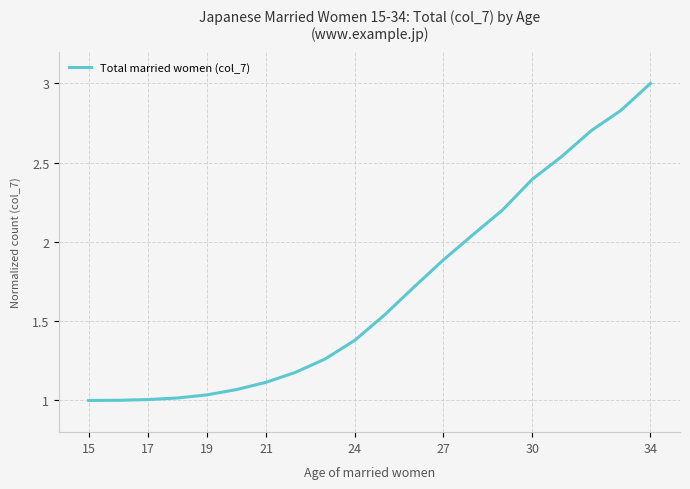

What is the maximum value shown in the chart?

3.0